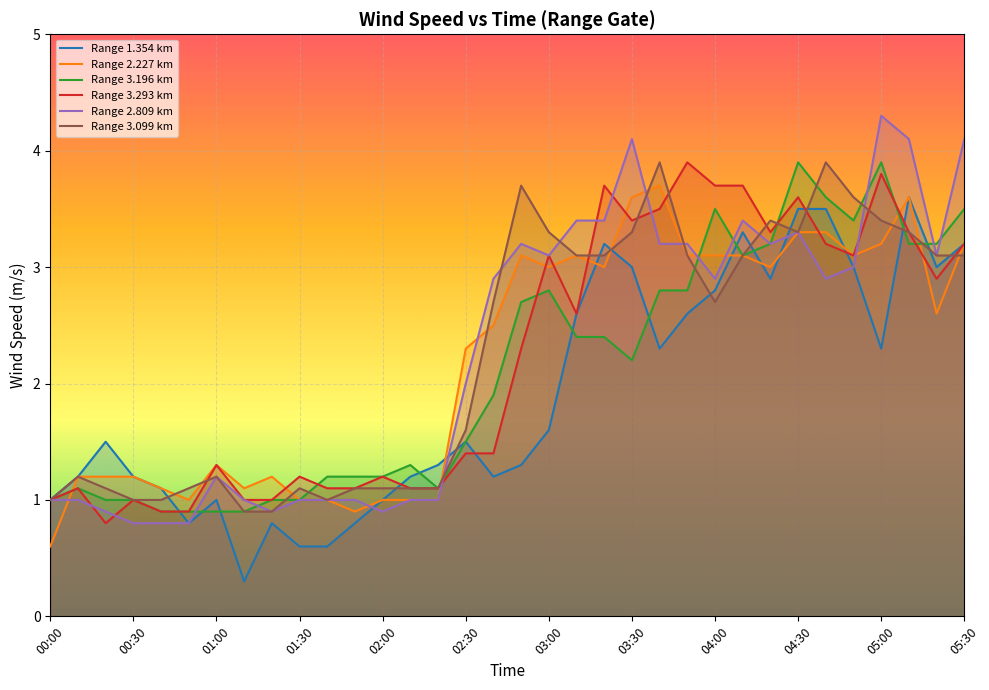

What is the average value of the Range 3.196 km series?

2.1